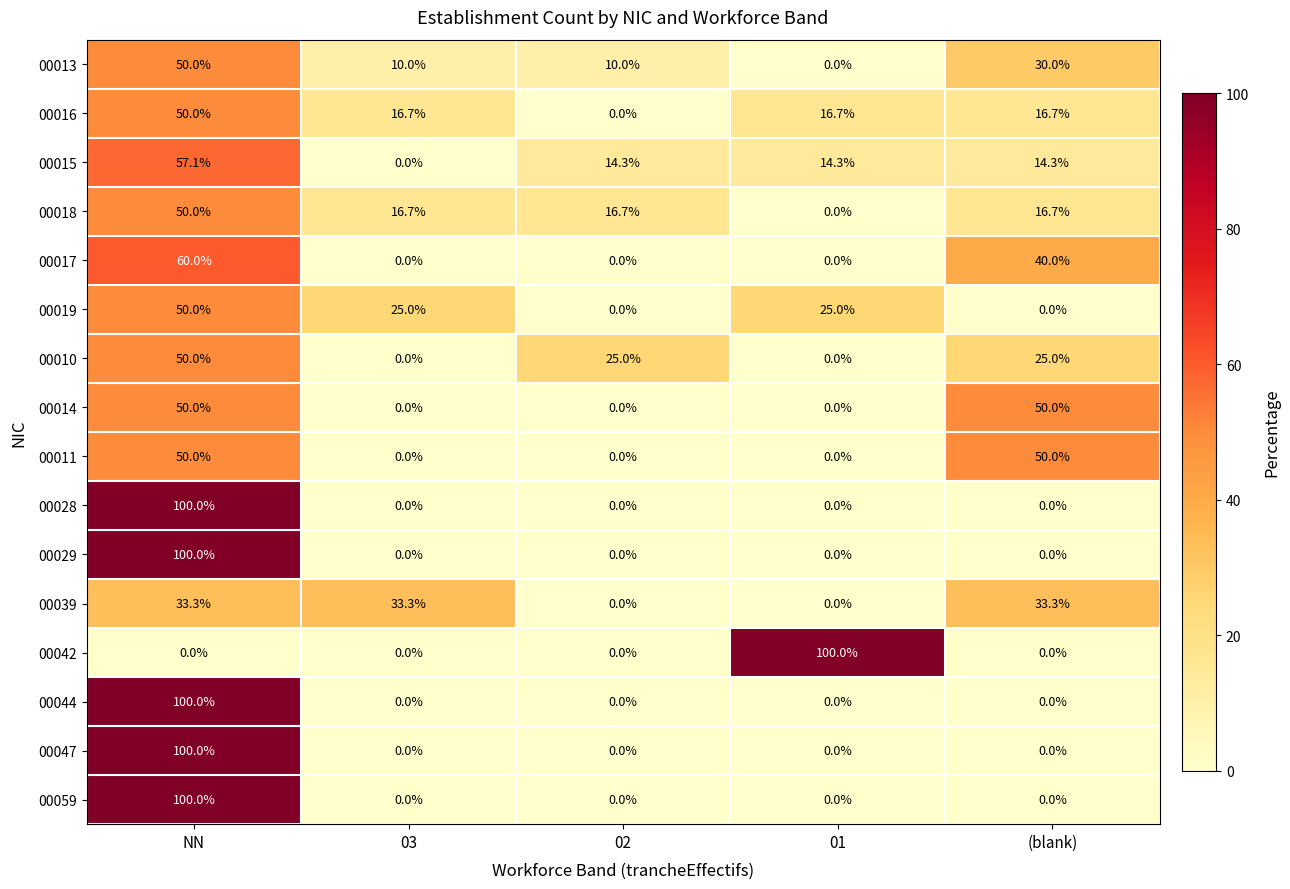

What is the average value of the 00014 series?

20.0